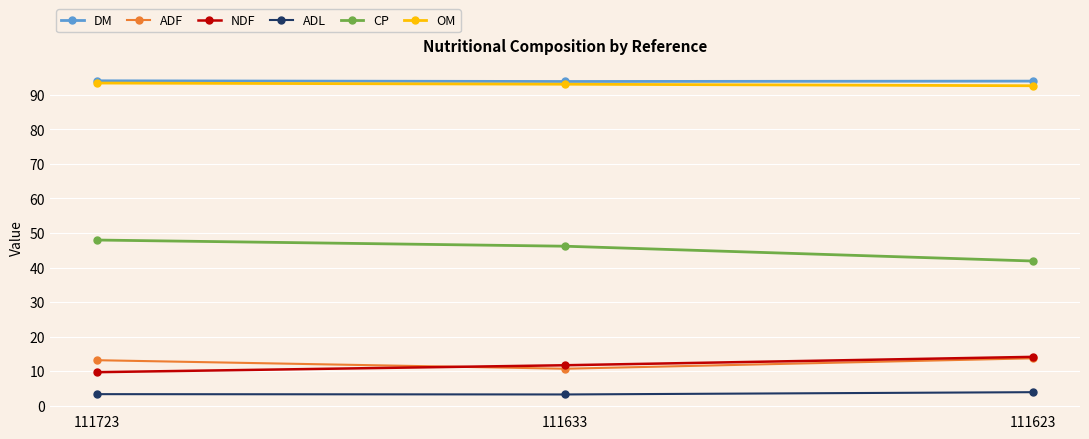

What is the difference between the second highest and minimum values in the ADF series?

2.5